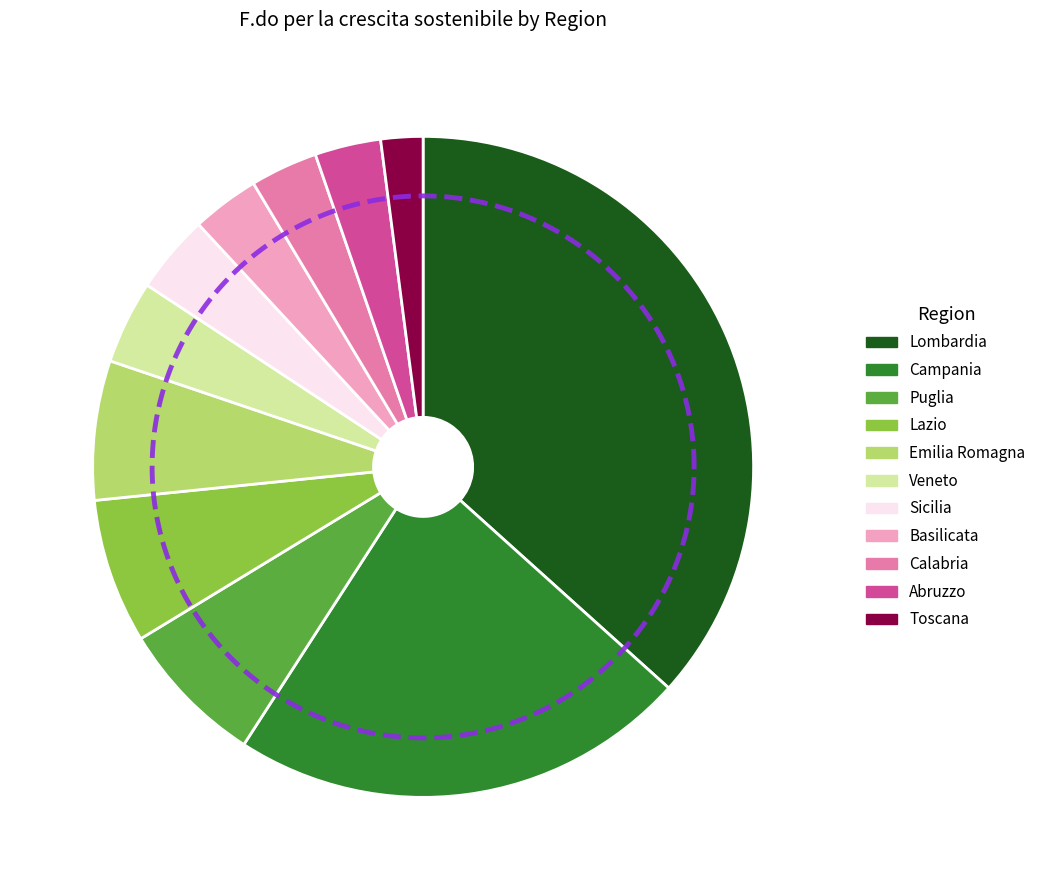

What percentage is NOT represented by Abruzzo?

96.9%